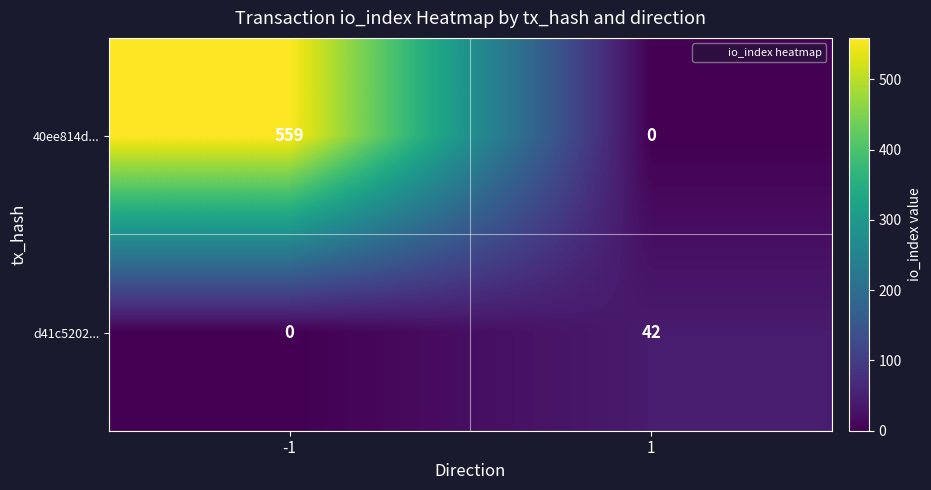

What is the spread (max minus min) of values at 1?

42